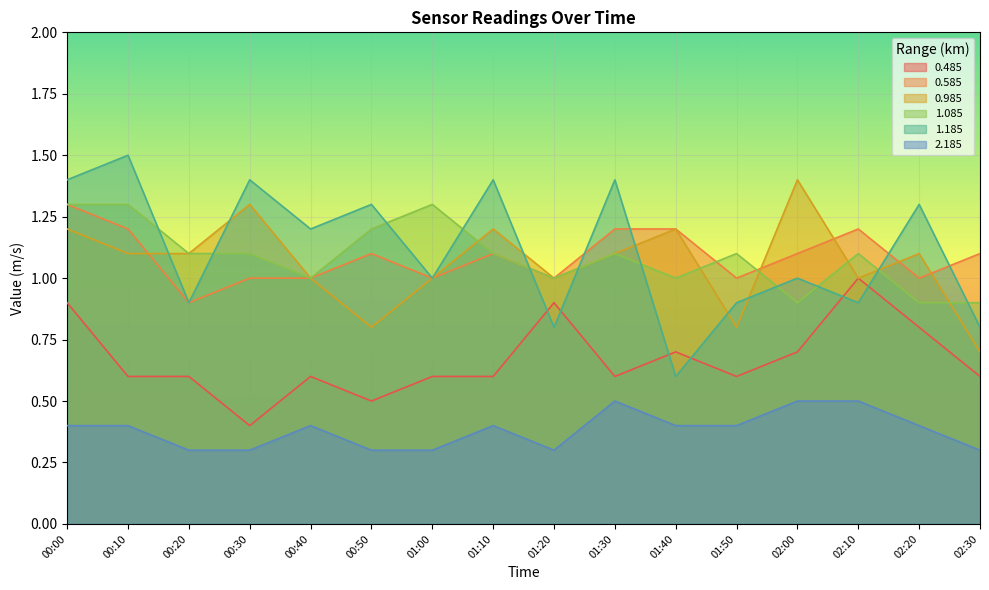

Does the chart display data point markers on the line(s)?

No